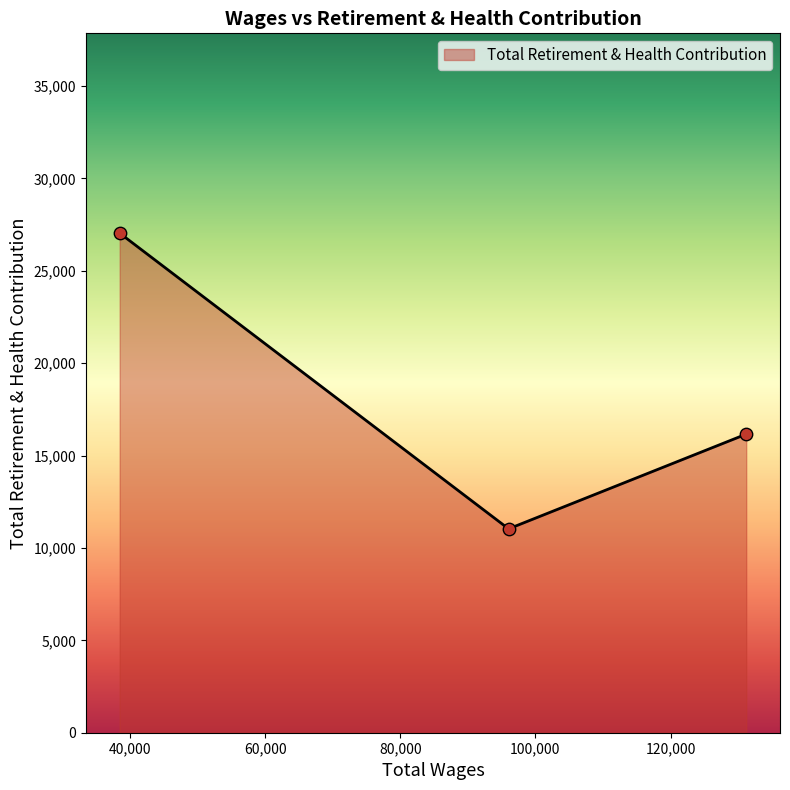

What is the ratio of the value at 38481.0 to the value at 131195.0?

1.7